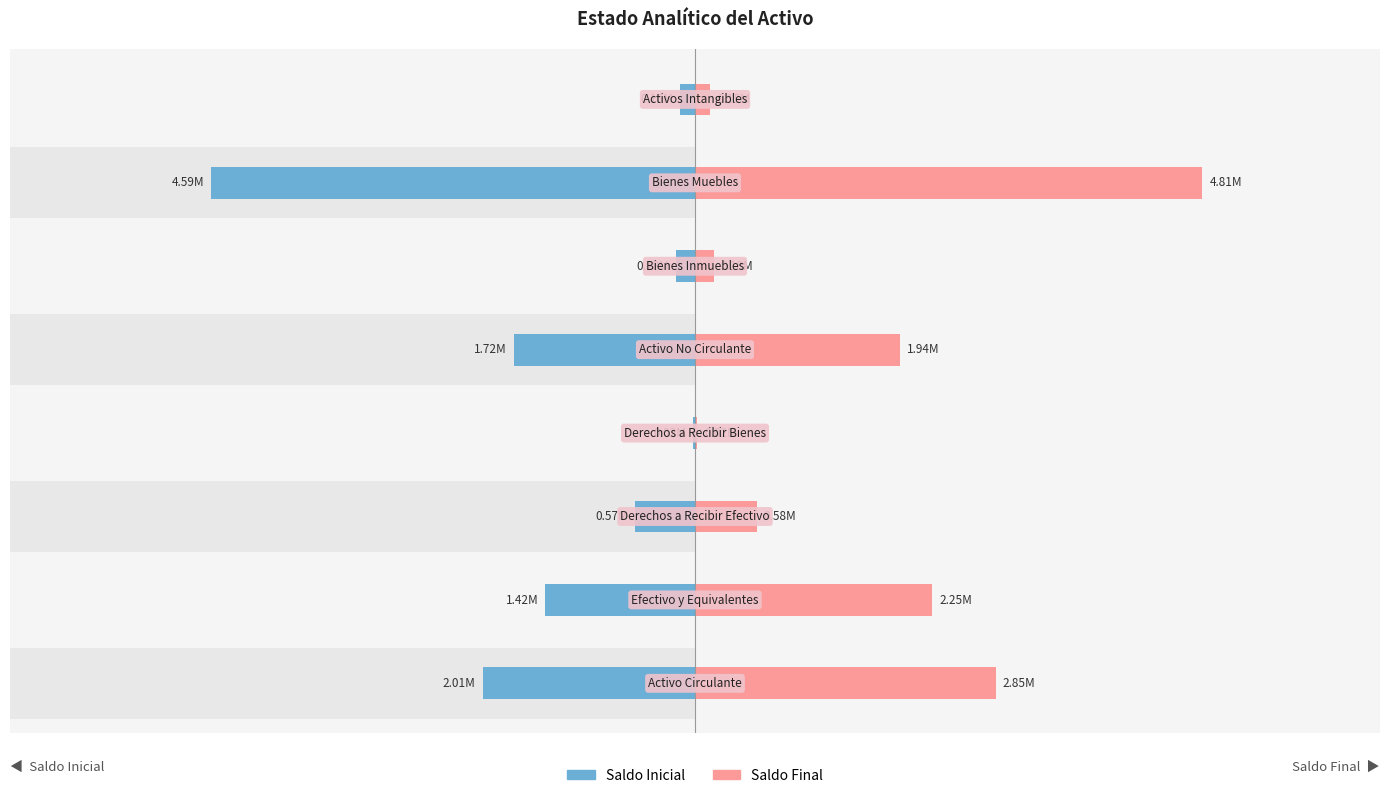

What is the sum of all Saldo Final values?

12780308.1